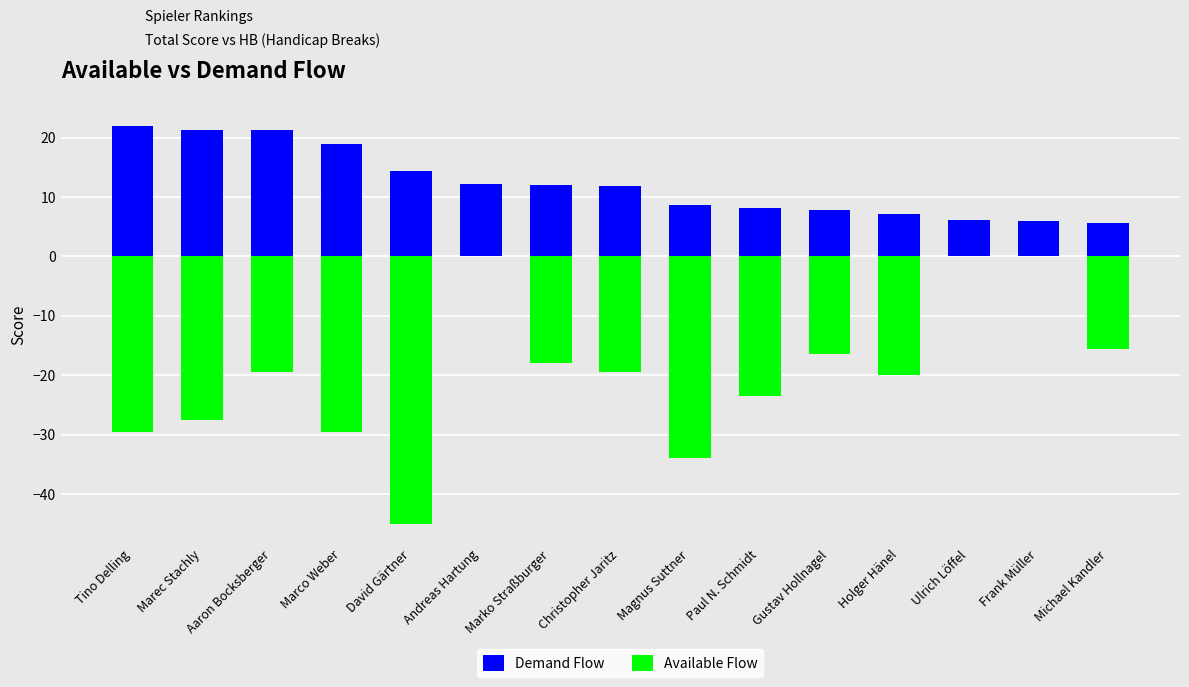

What is the value of the Available Flow bar at the 12th from the left?

-20.0